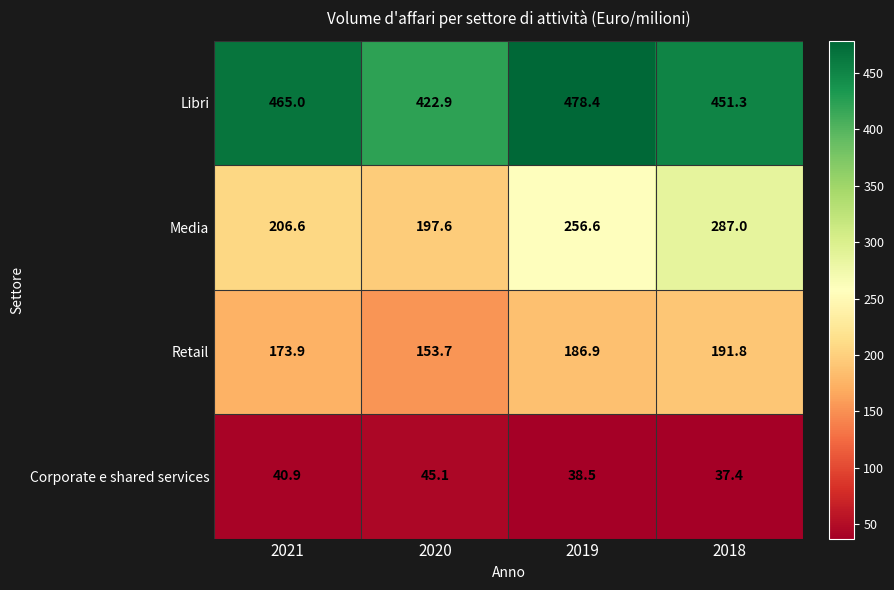

Reading left to right, transcribe all the data shown in this chart.

Libri: 2021=465.0	2020=422.9	2019=478.4	2018=451.3
Media: 2021=206.6	2020=197.6	2019=256.6	2018=287.0
Retail: 2021=173.9	2020=153.7	2019=186.9	2018=191.8
Corporate e shared services: 2021=40.9	2020=45.1	2019=38.5	2018=37.4